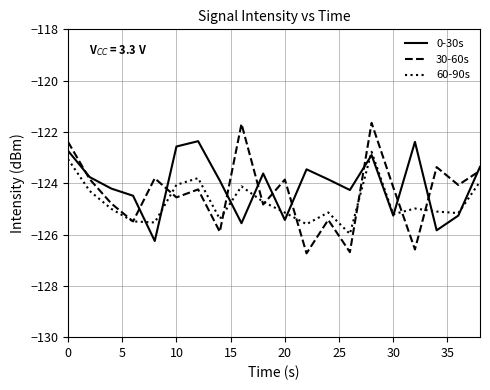

In 30-60s, how many points are lower than both neighbors (excluding endpoints)?

8